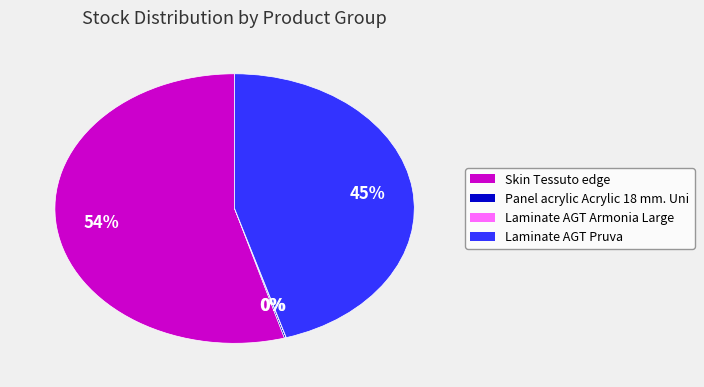

Which category has the biggest portion of the pie?

Skin Tessuto edge